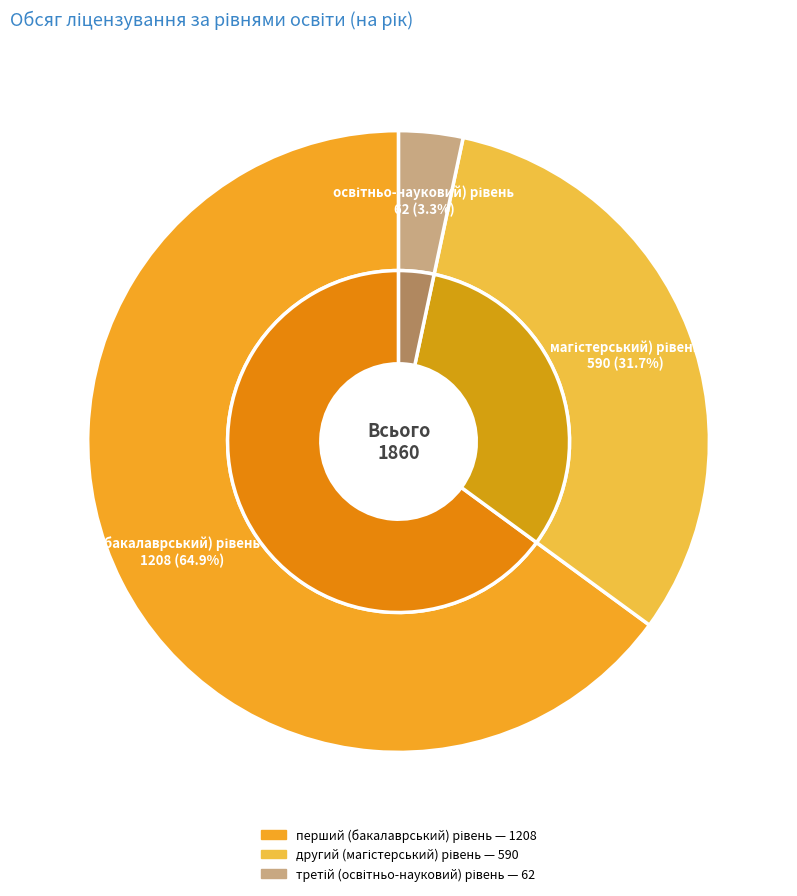

To the nearest percent, what is the combined percentage of перший (бакалаврський) рівень and другий (магістерський) рівень?

97%